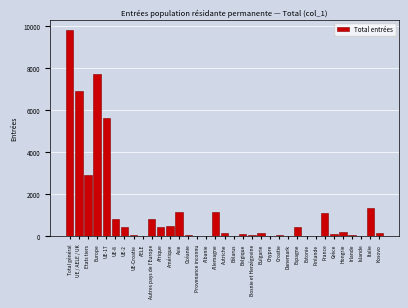

Is it true that the value at Afrique is 448?

True